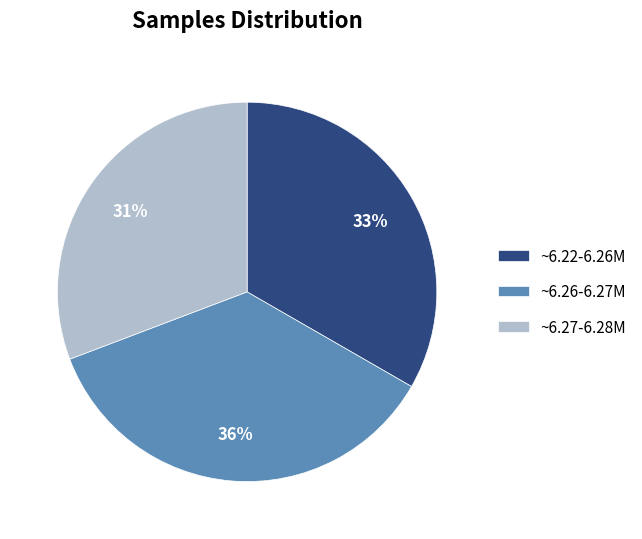

To the nearest percent, what percentage of the pie is ~6.26-6.27M?

36%